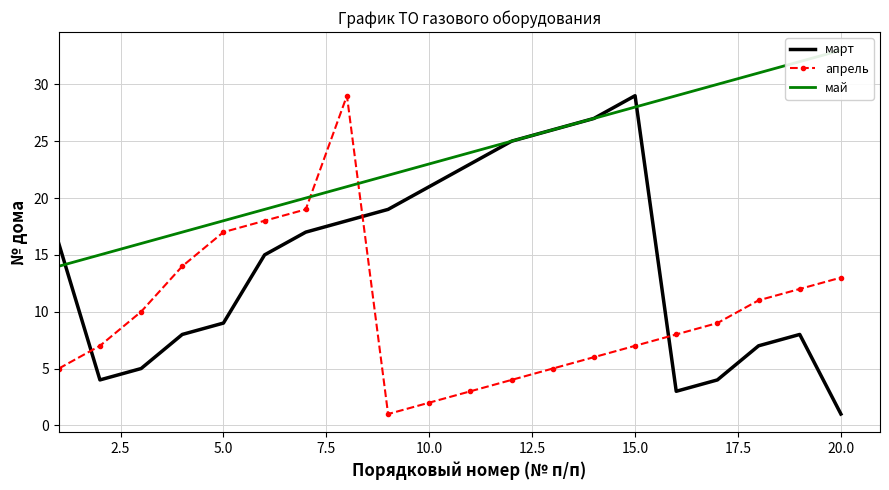

Reading left to right, extract all data points from this chart.

март: 16	4	5	8	9	15	17	18	19	21	23	25	26	27	29	3	4	7	8	1
апрель: 5	7	10	14	17	18	19	29	1	2	3	4	5	6	7	8	9	11	12	13
май: 14	15	16	17	18	19	20	21	22	23	24	25	26	27	28	29	30	31	32	33